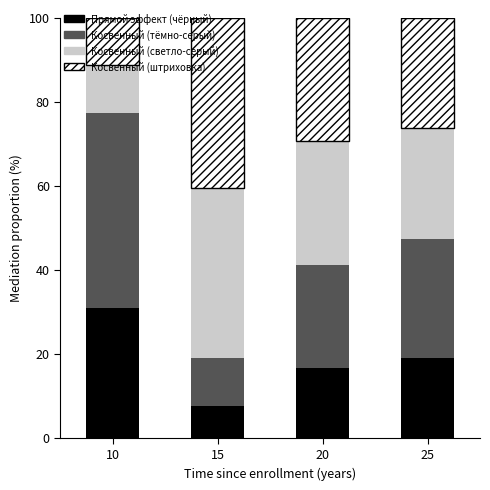

What is the total value across all series at 15?

100.0